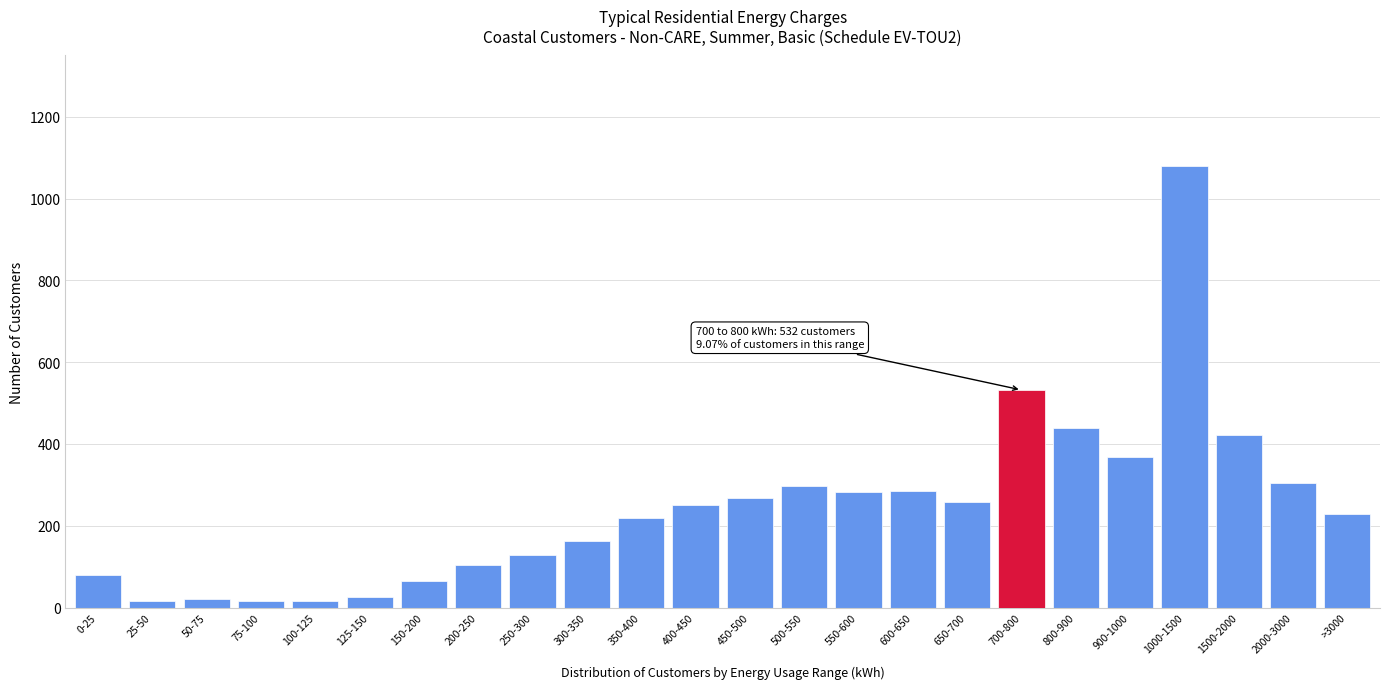

Which category has the highest value across all series?

1000-1500